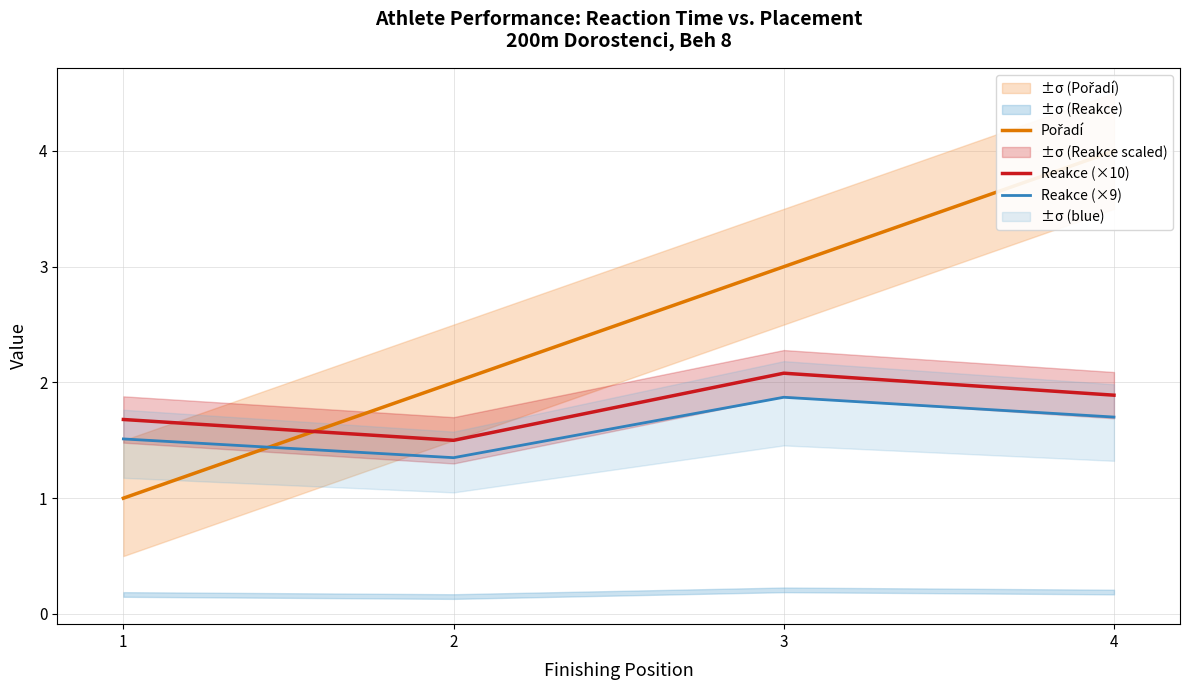

Which series ends up on top after the final intersection of Pořadí and Reakce (×10)?

Pořadí